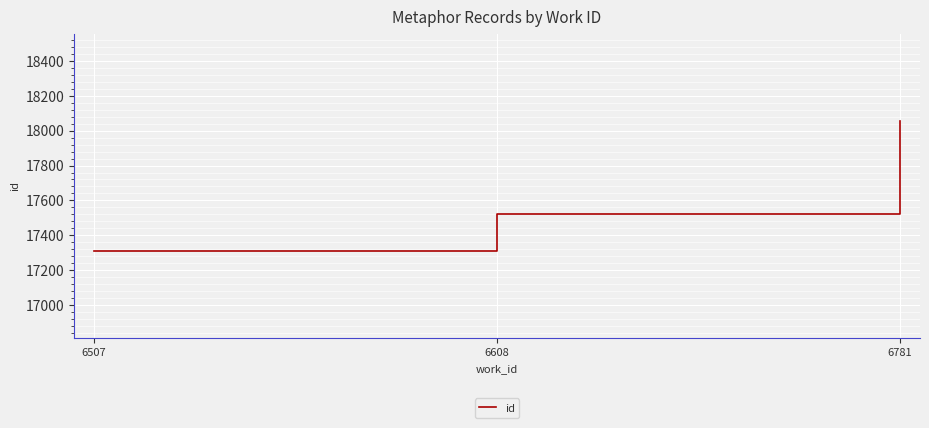

What is the maximum value shown in the chart?

18056